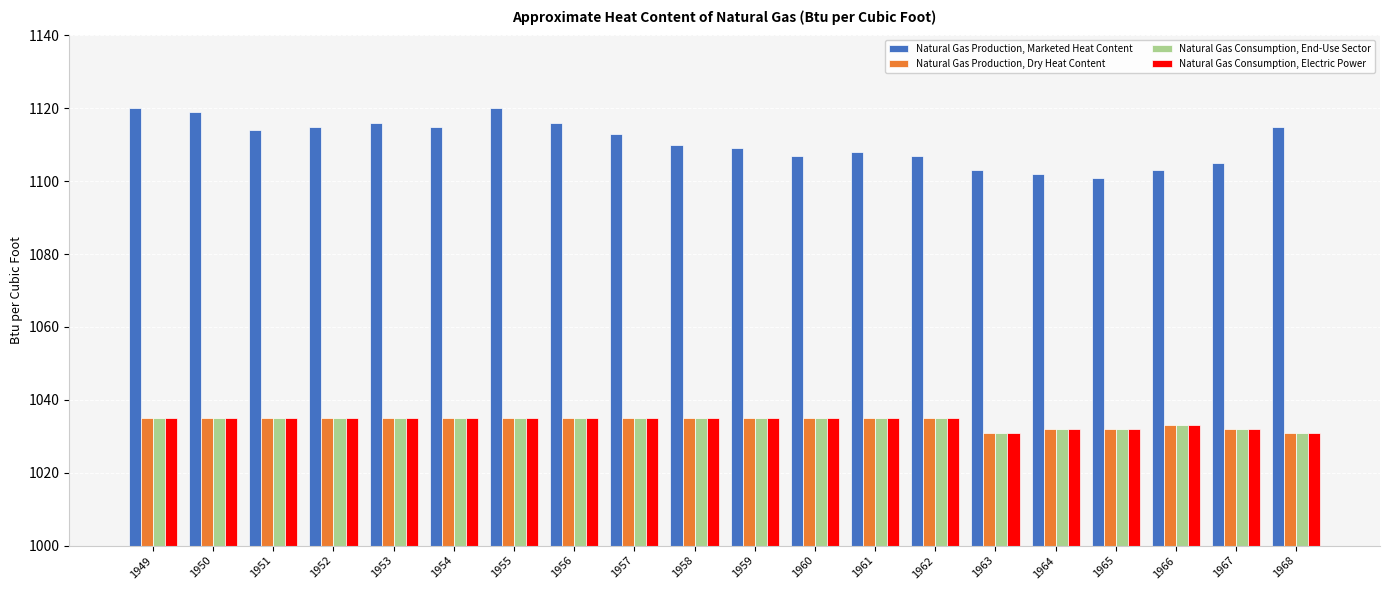

What is the minimum value for Natural Gas Production, Marketed Heat Content?

1101